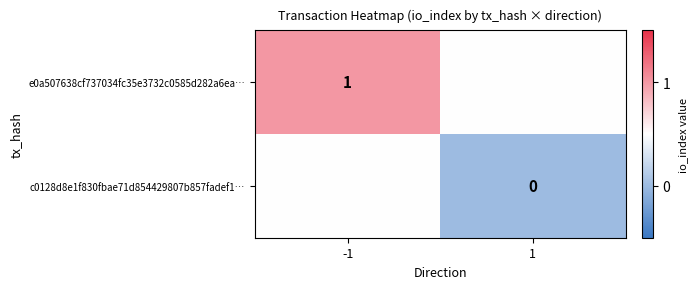

The e0a507638cf737034fc35e3732c0585d282a6ea… series shows 1.0 at -1. True or false?

True